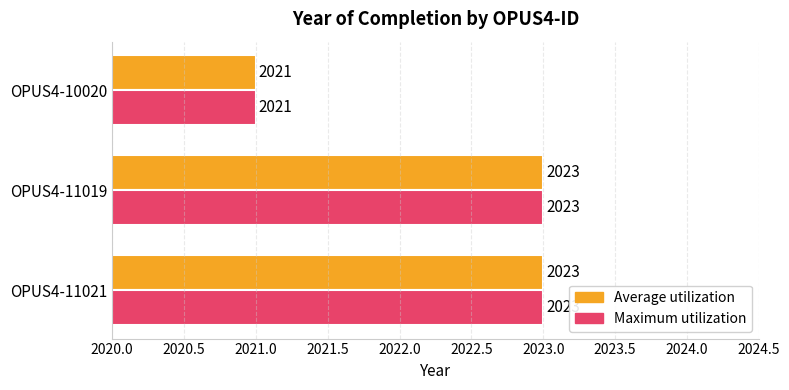

What is the total value across all series at OPUS4-11019?

4046